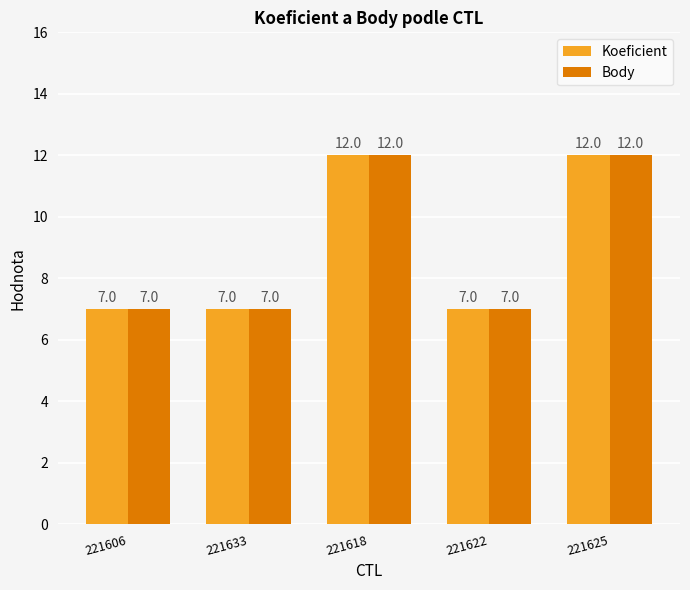

What value does the Body series have at 221622?

7